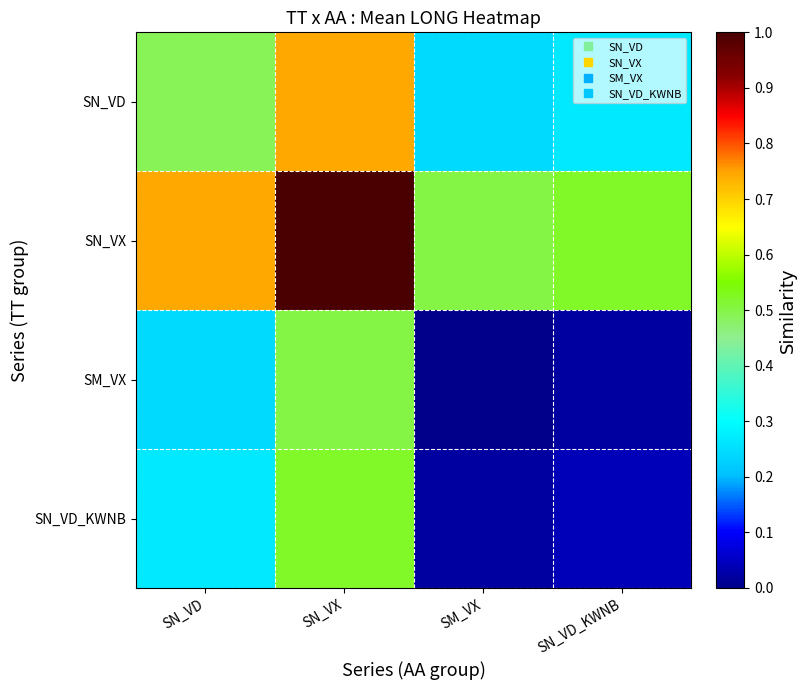

Which has a higher value, SN_VX or SM_VX?

SN_VX